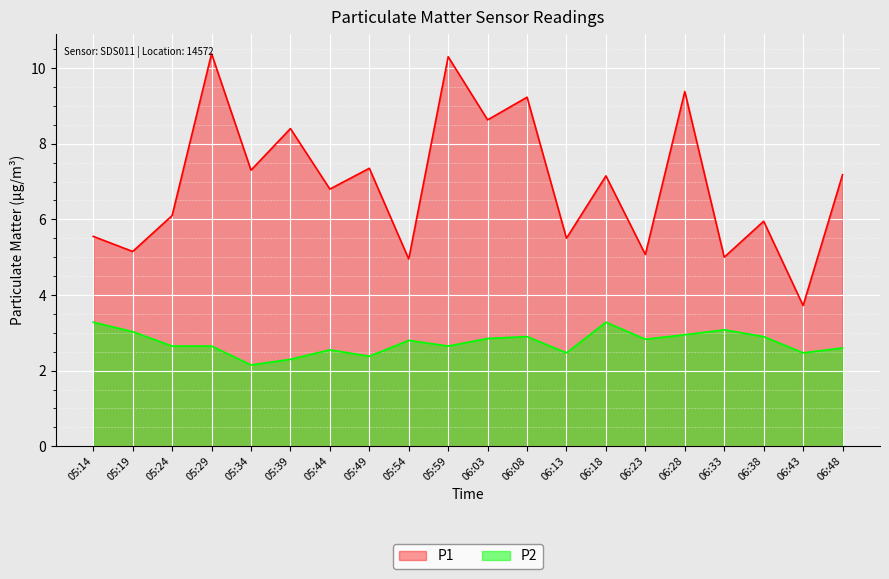

Where is P1 nearest to the value 7?

06:18